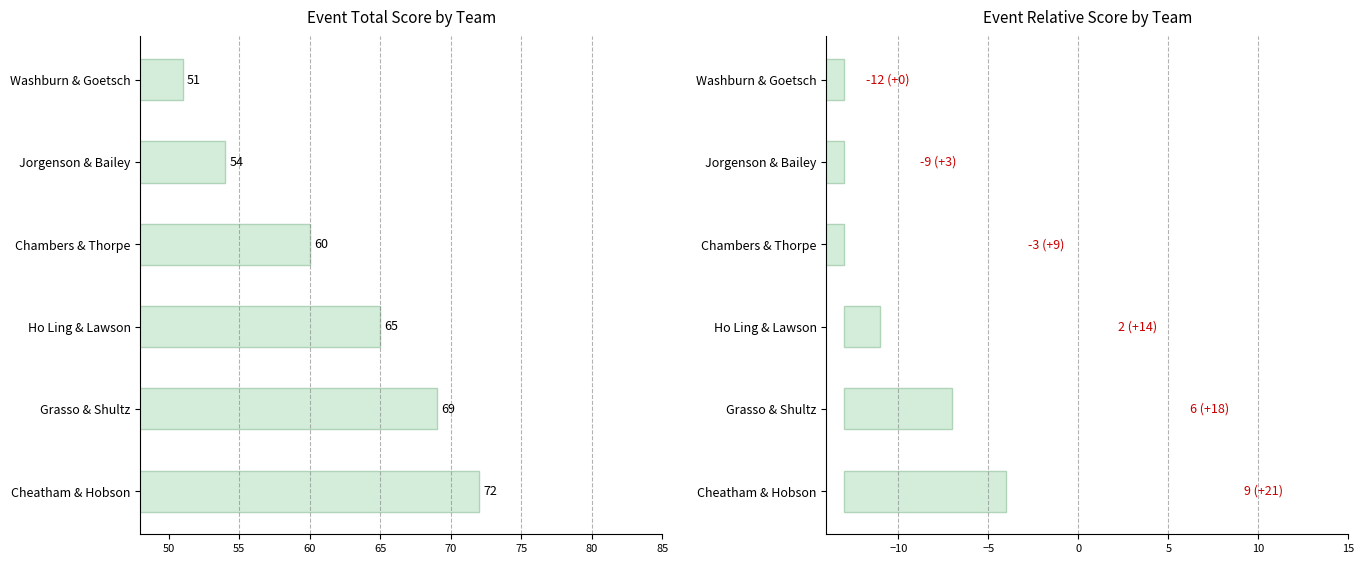

Count the event_relative_score values in the range -9 to 6.

4